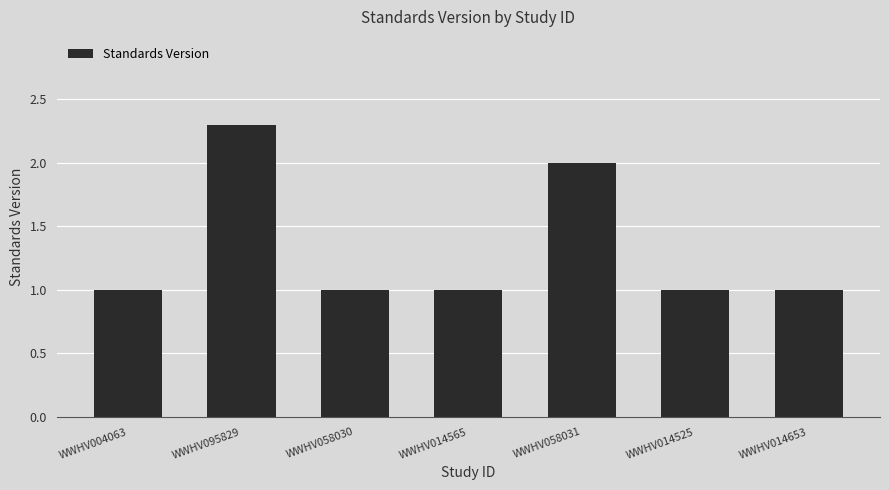

How many distinct data groups are displayed?

1